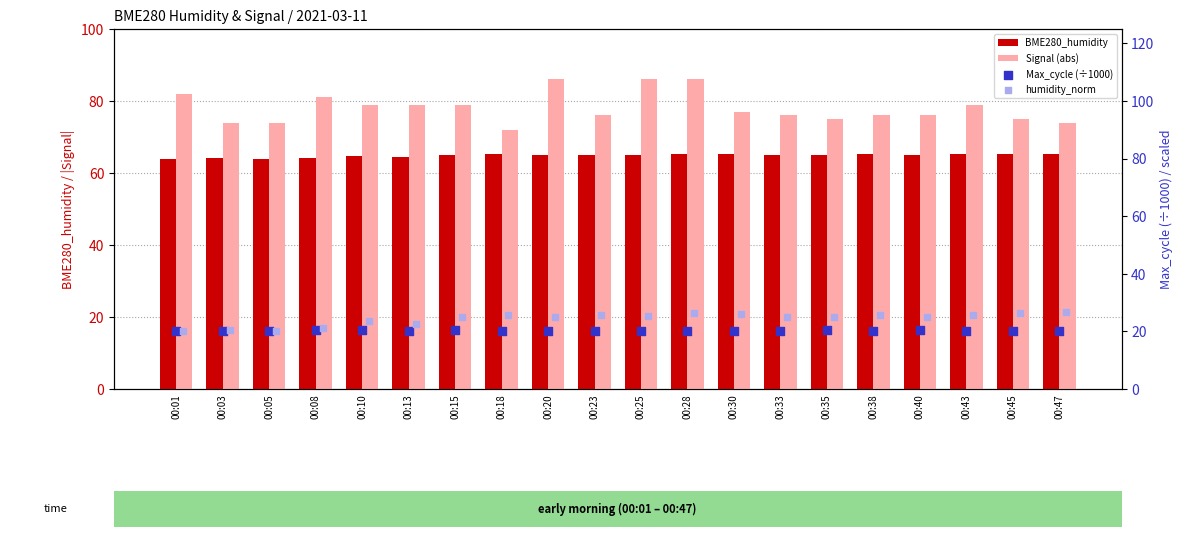

Which series contains the highest Y value?

Signal (abs)